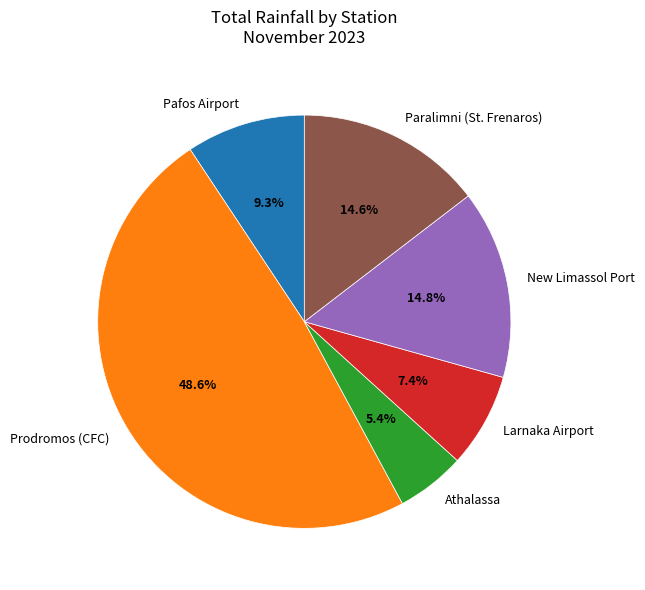

Between Paralimni (St. Frenaros) and Prodromos (CFC), which is larger?

Prodromos (CFC)